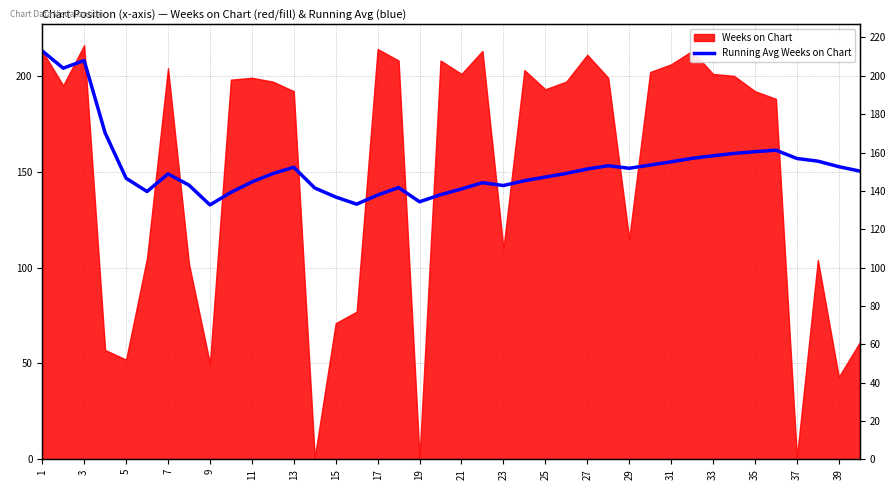

What is the difference between the maximum and second lowest values?

79.9